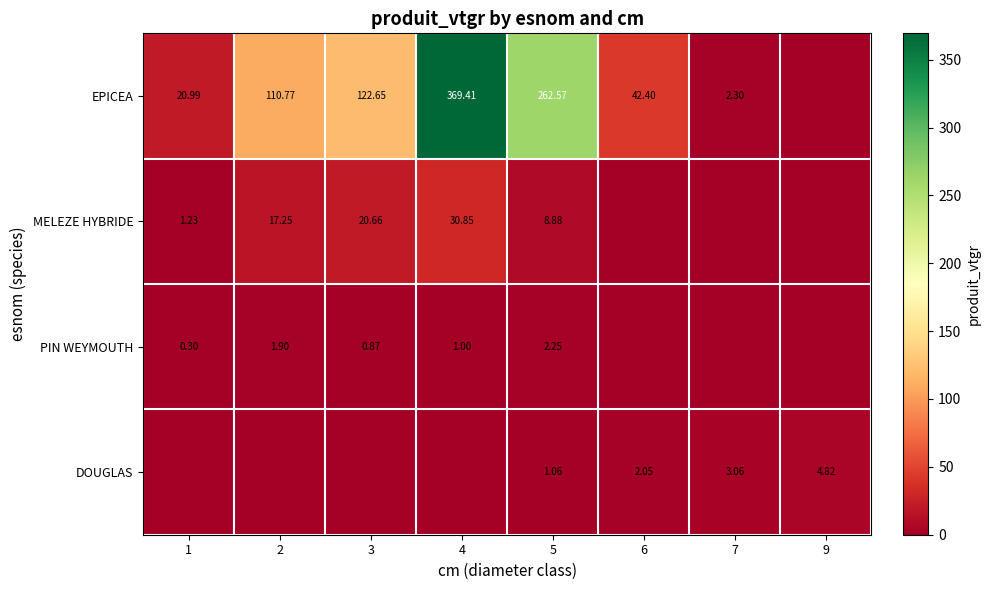

True or false: MELEZE HYBRIDE has a value of 6.8 at 3.

False